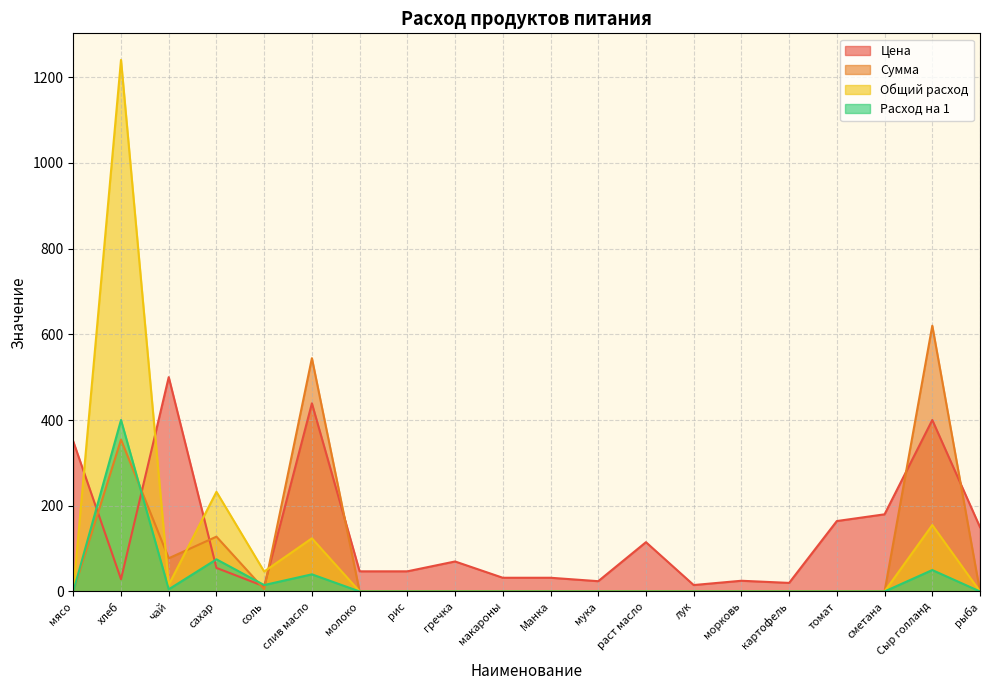

Which series has the largest range (max minus min)?

Общий расход